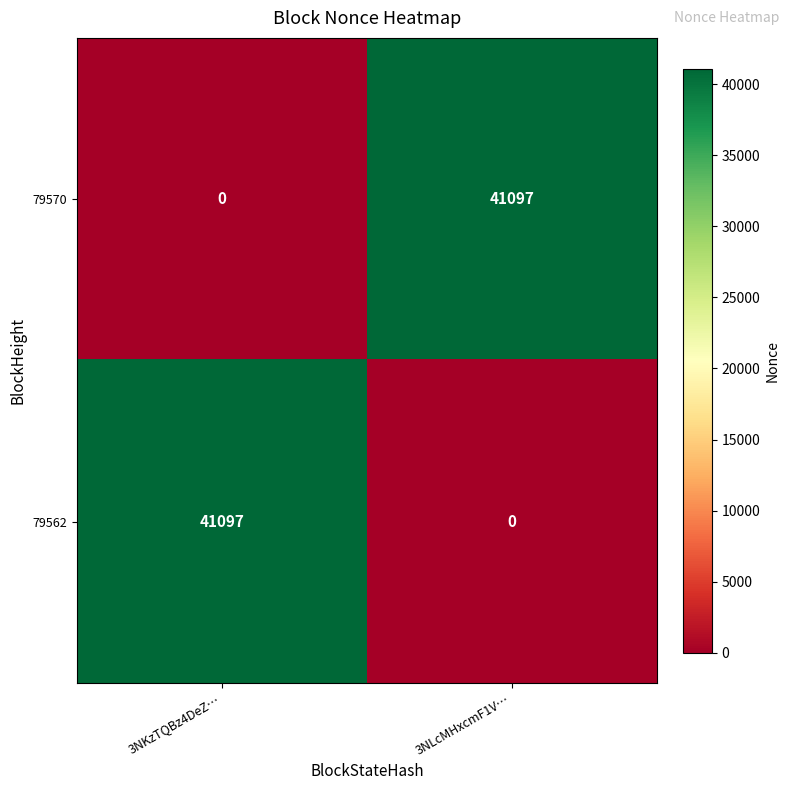

The 79562 series shows 41097 at 3NKzTQBz4DeZ…. True or false?

True